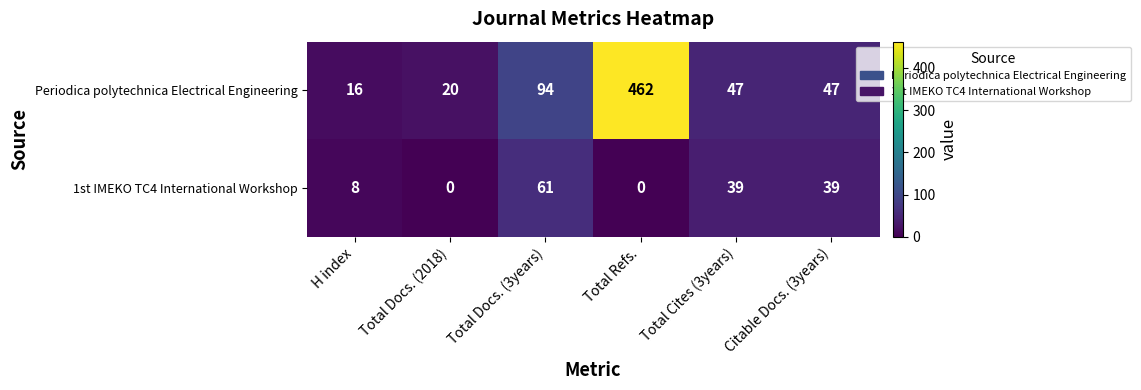

List the series in order of their peak value, lowest first.

1st IMEKO TC4 International Workshop, Periodica polytechnica Electrical Engineering